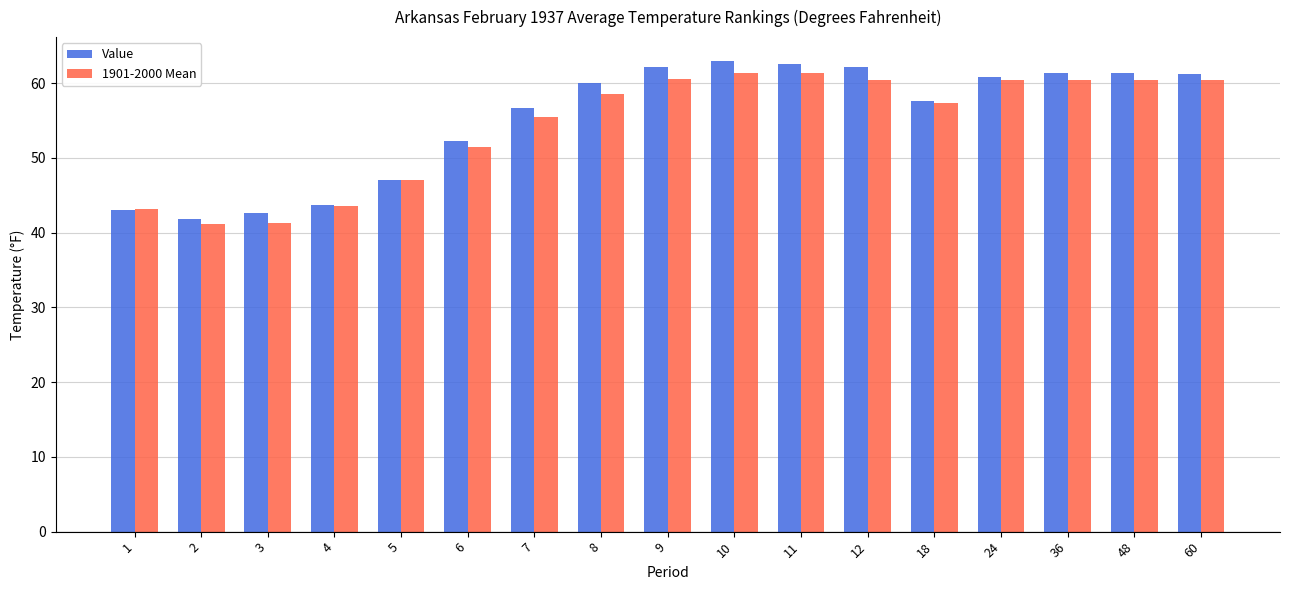

Does the chart contain any negative values?

No